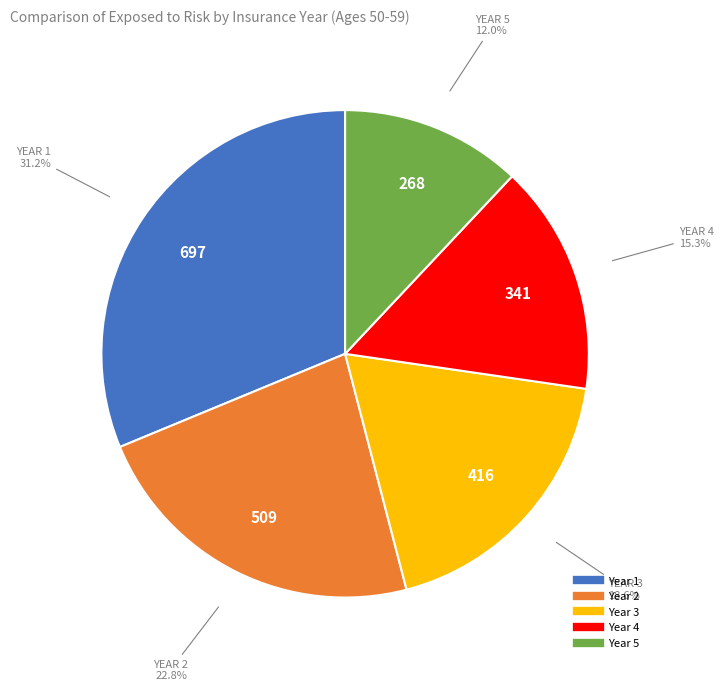

Is there a majority slice in this chart?

No